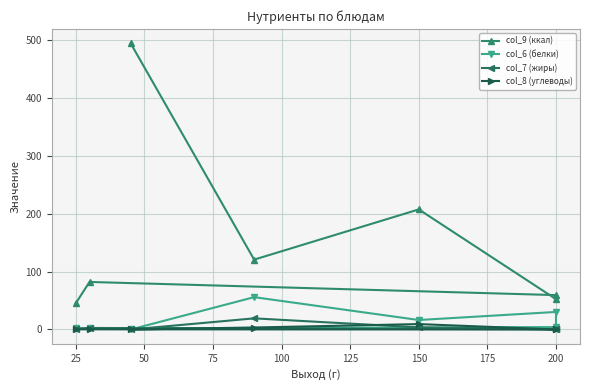

What is the average value of the col_6 (белки) series?

15.8